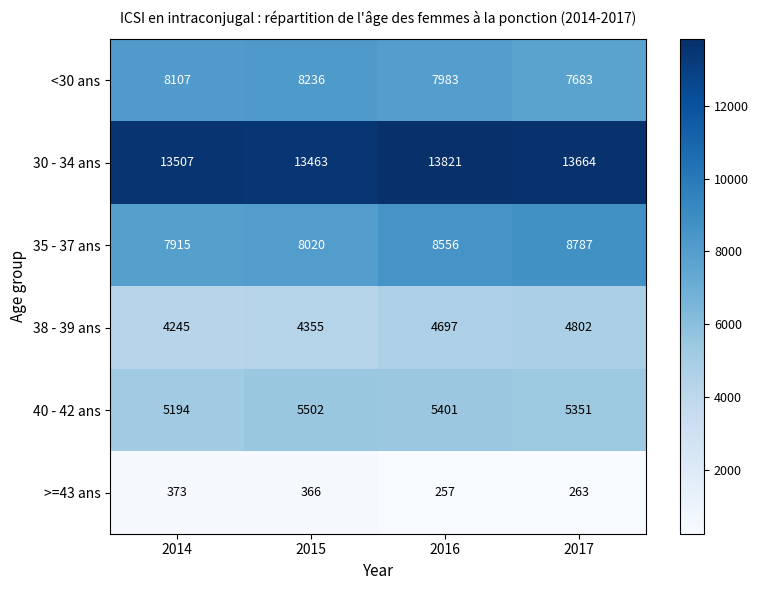

Where is 35 - 37 ans nearest to the value 8351?

2016